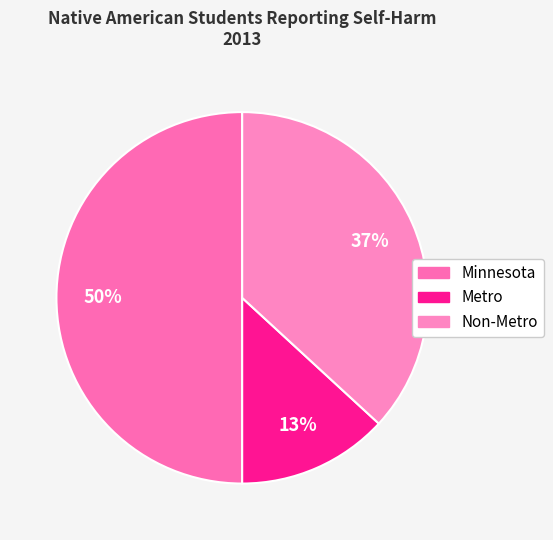

Is there any slice that represents more than half of the pie?

No